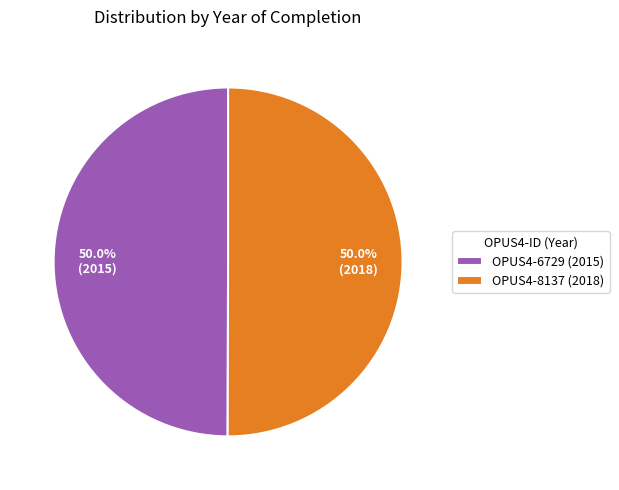

To the nearest percent, what portion does OPUS4-8137 represent?

50%